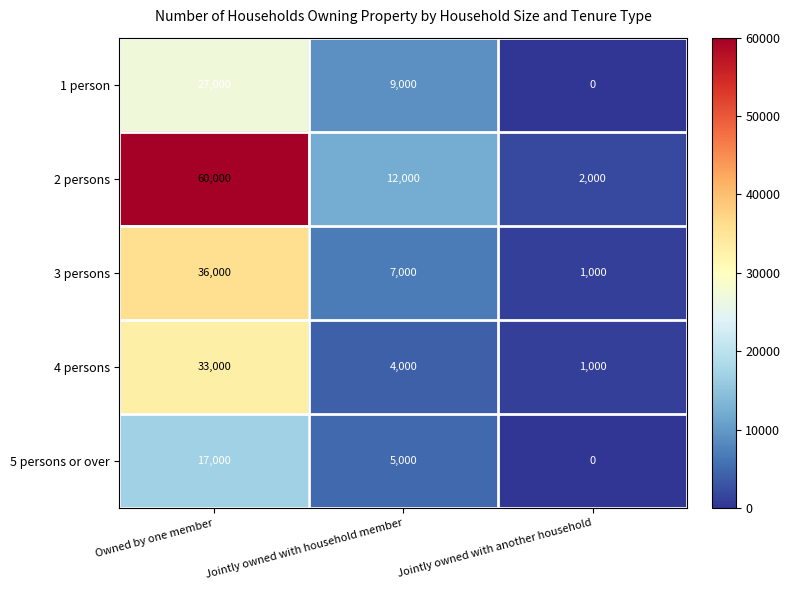

What is the spread (max minus min) of values at Owned by one member?

43000